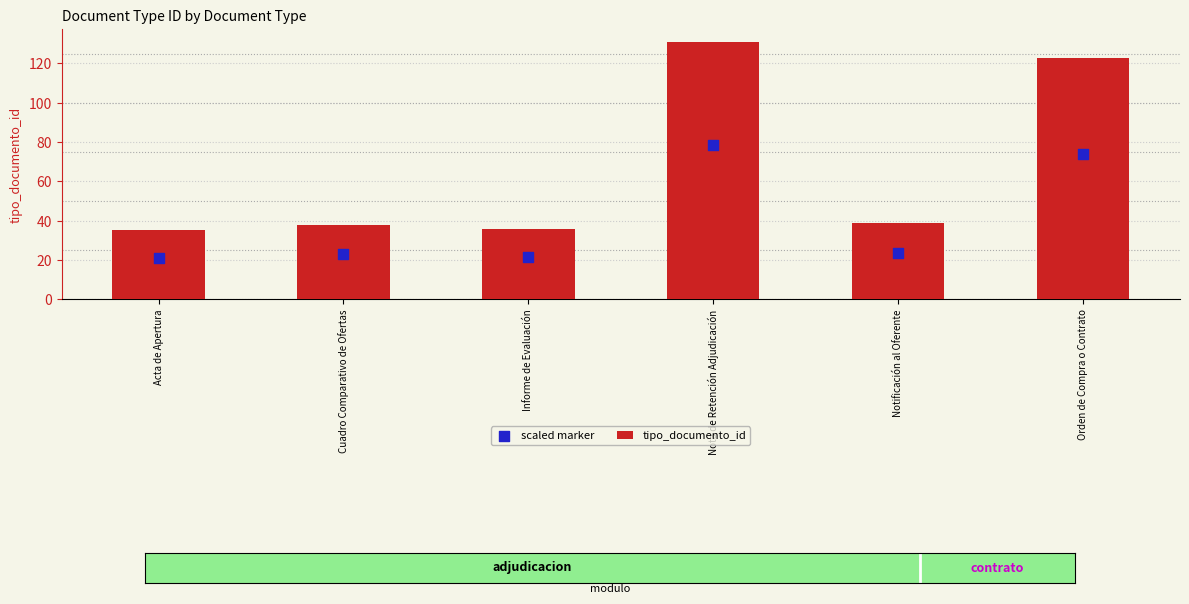

Is the value of tipo_documento_id at Cuadro Comparativo de Ofertas greater than the value of scaled marker at Orden de Compra o Contrato?

No